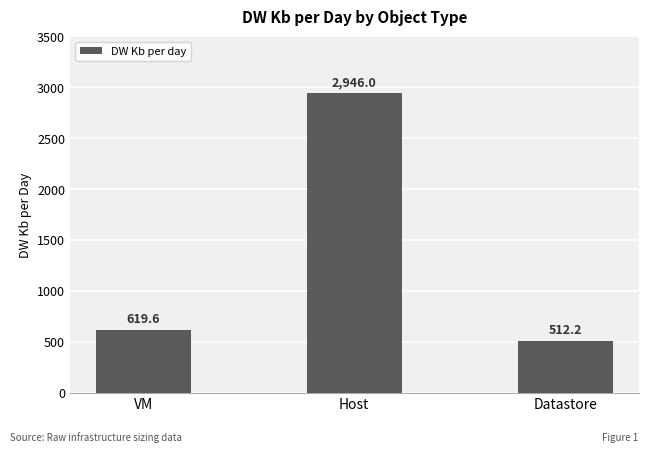

Which label corresponds to the smallest value in the chart?

Datastore